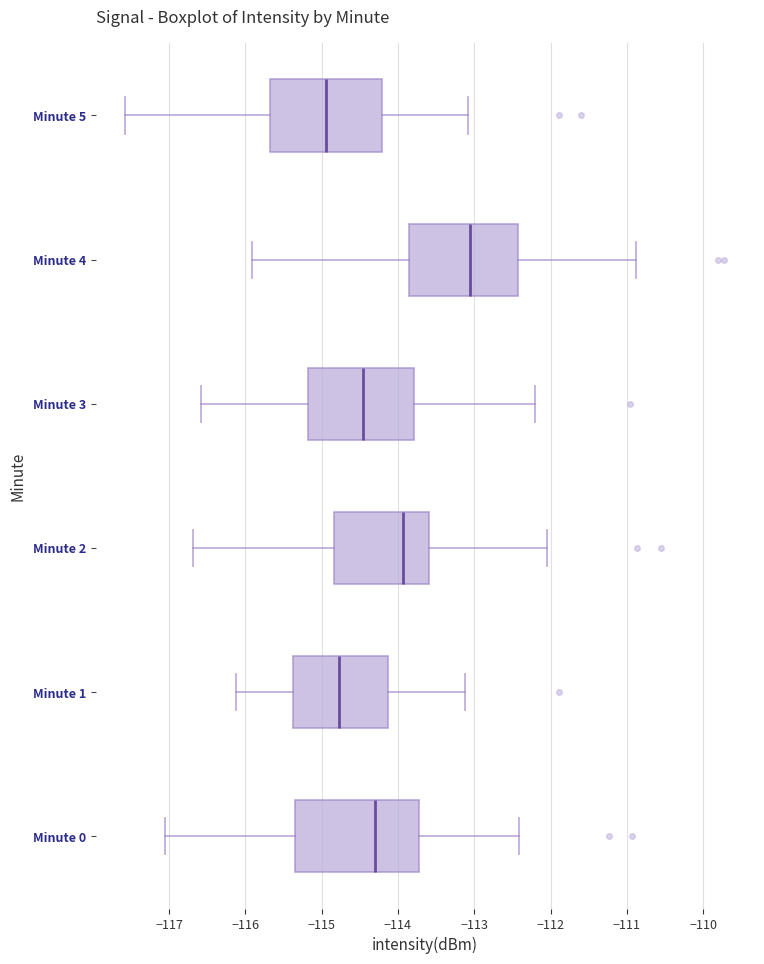

Which box's median line is the furthest to the left?

Minute 5